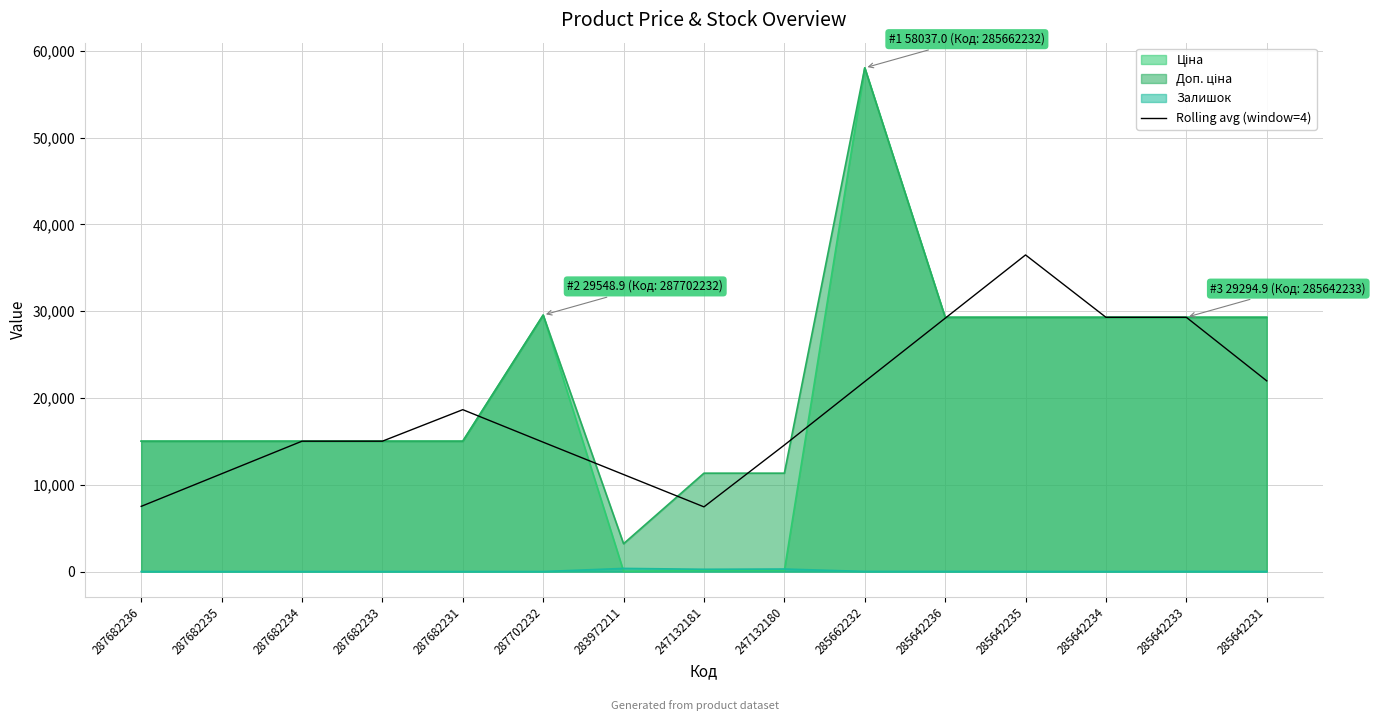

Reading left to right, list all the values displayed in this chart.

7509.6	11264.4	15019.2	15019.2	18651.6	14904.8	11178.4	7451.9	14573.9	21889.6	29185.0	36480.4	29294.9	29294.9	21971.2